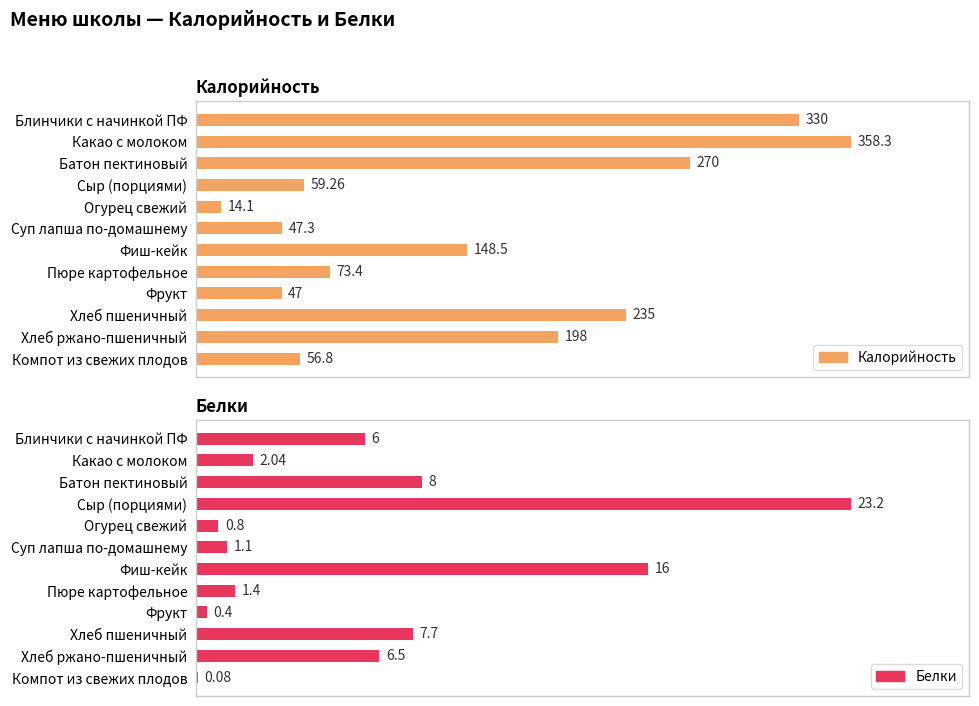

Rank the series at Хлеб ржано-пшеничный from lowest to highest value.

Белки, Калорийность